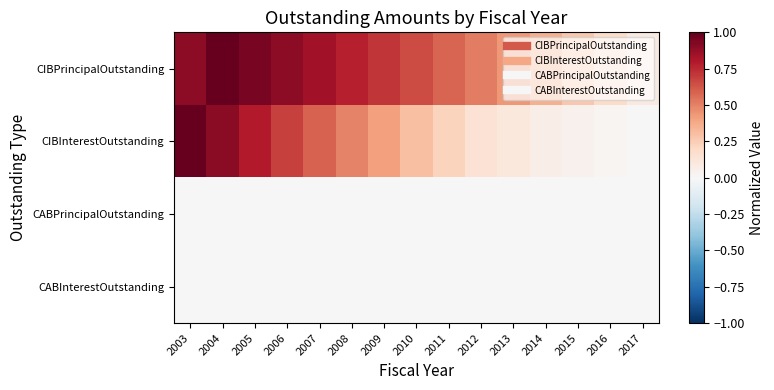

At how many categories does at least one series exceed 0?

15